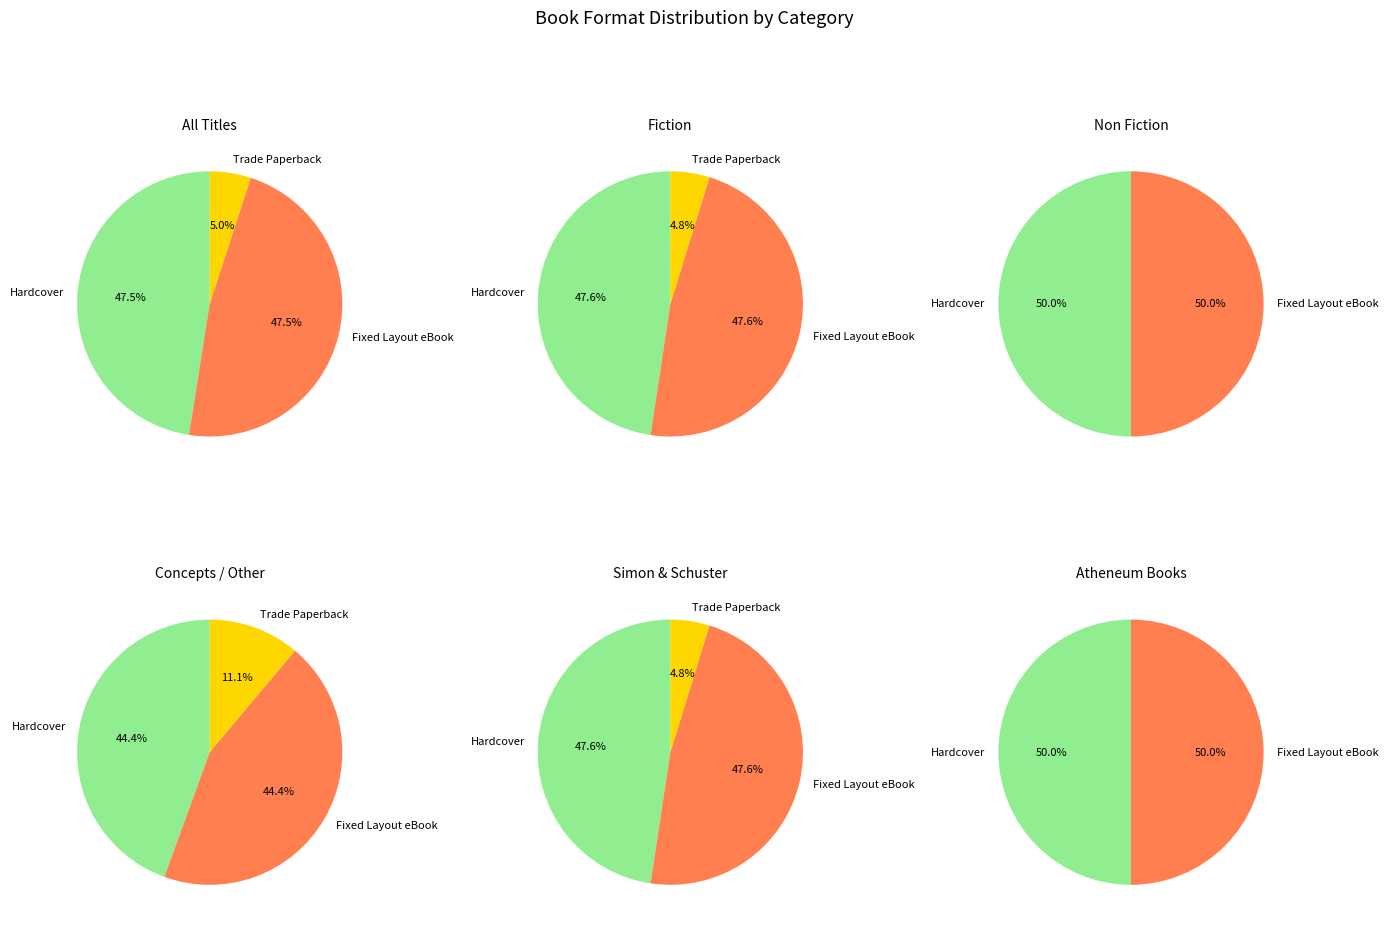

Does any single category account for the majority?

No